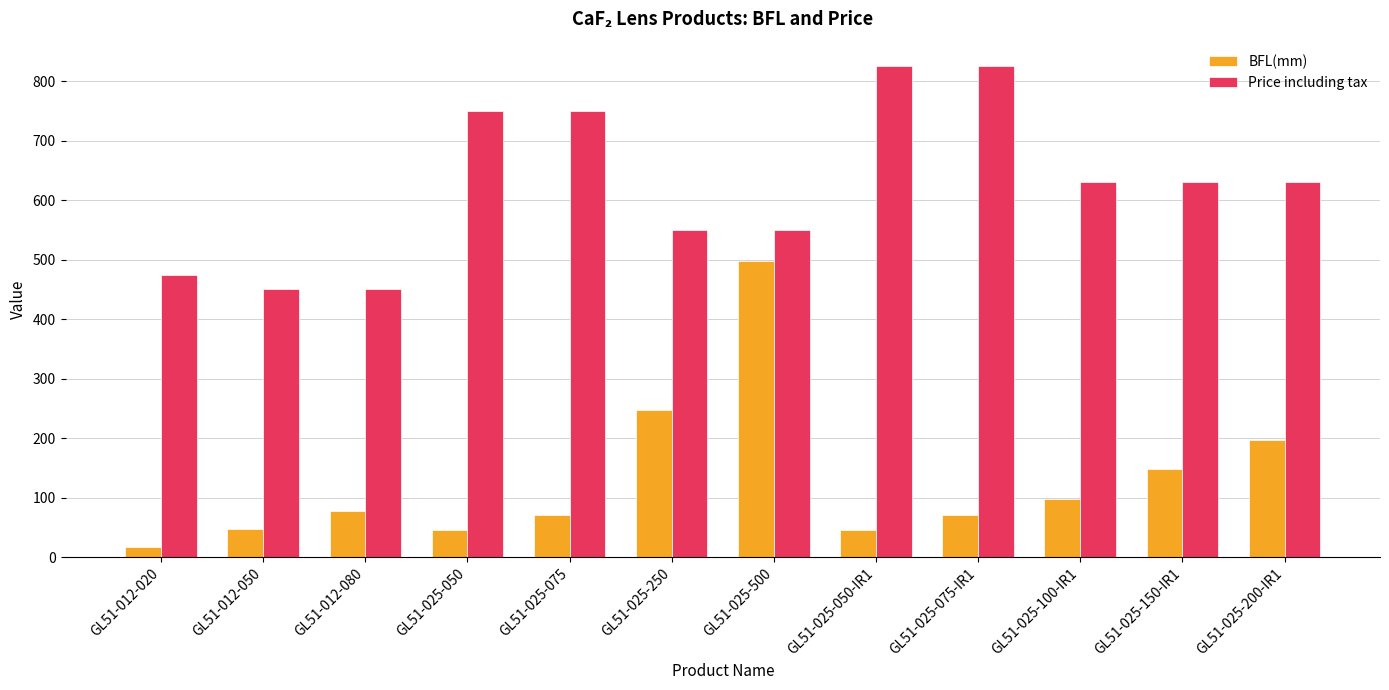

What position from the right is GL51-012-020?

12